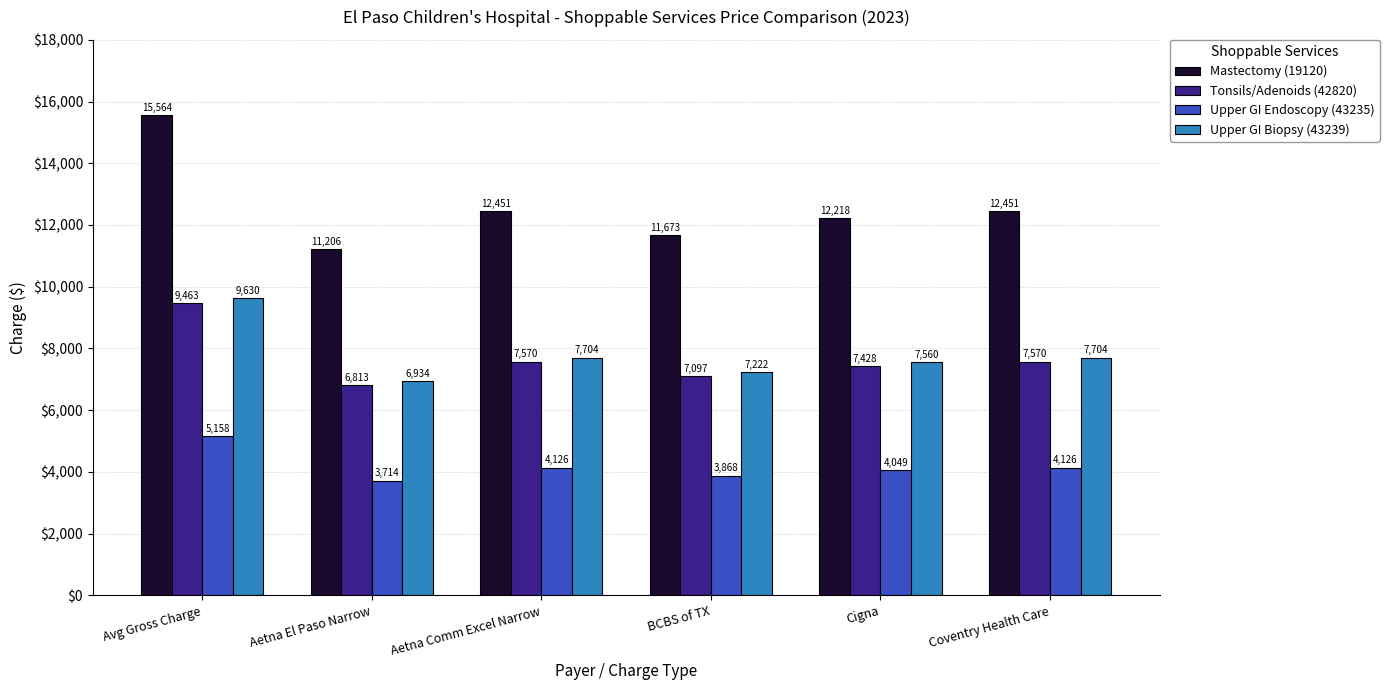

Between Avg Gross Charge and Aetna El Paso Narrow, which series saw the biggest shift?

Mastectomy (19120)